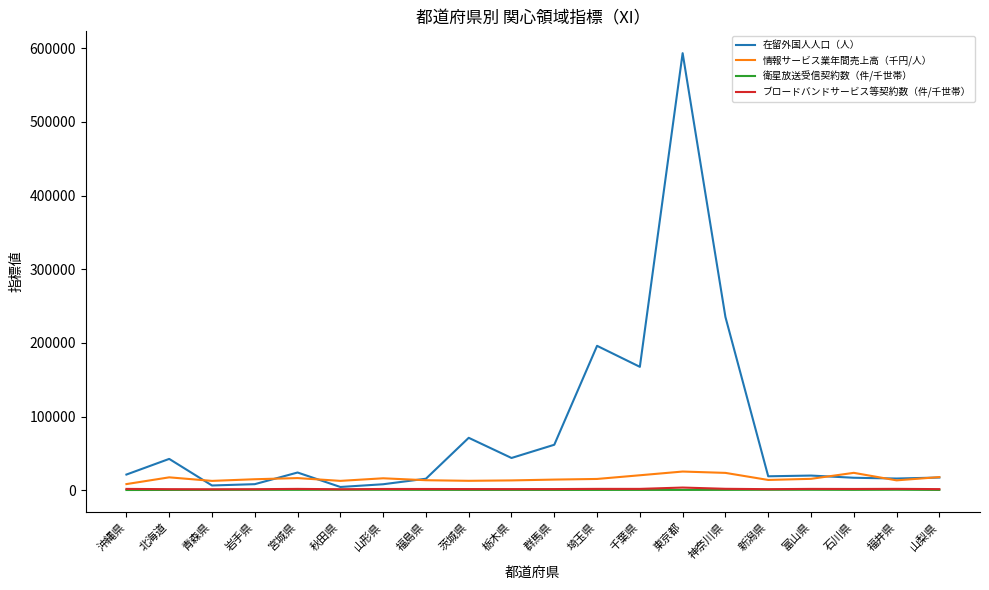

Which series has the largest range (max minus min)?

在留外国人人口（人）